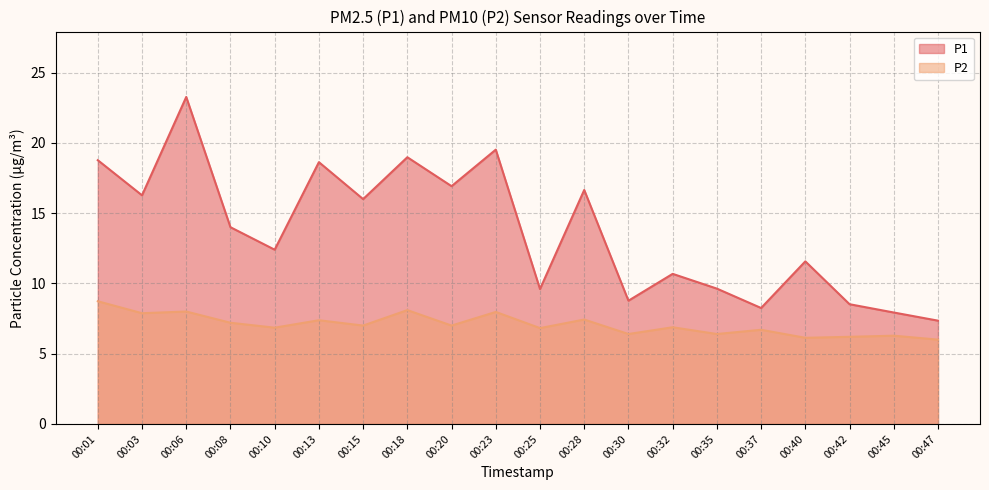

Which series has the widest spread of values?

P1